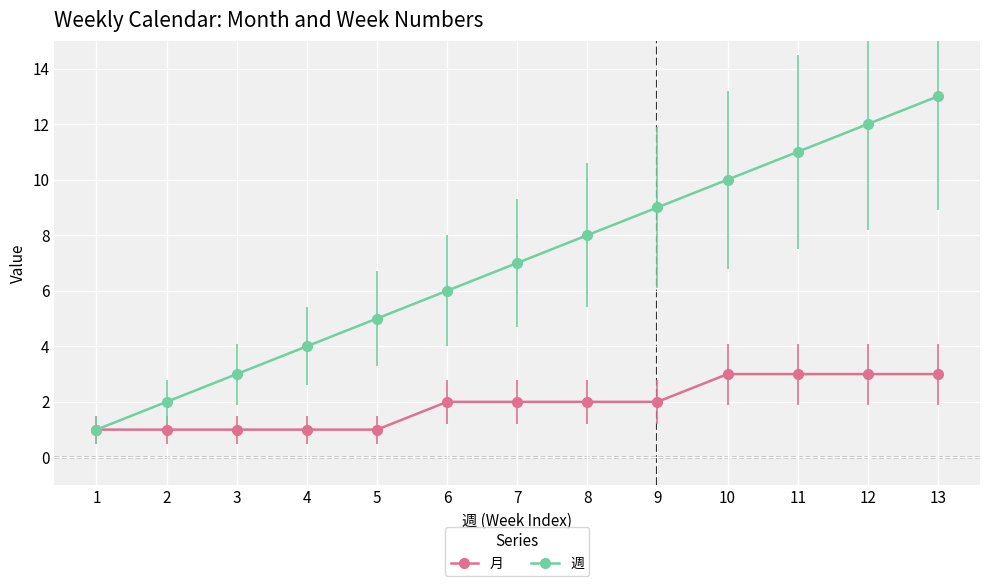

Rank the series by their maximum value, from lowest to highest.

月, 週